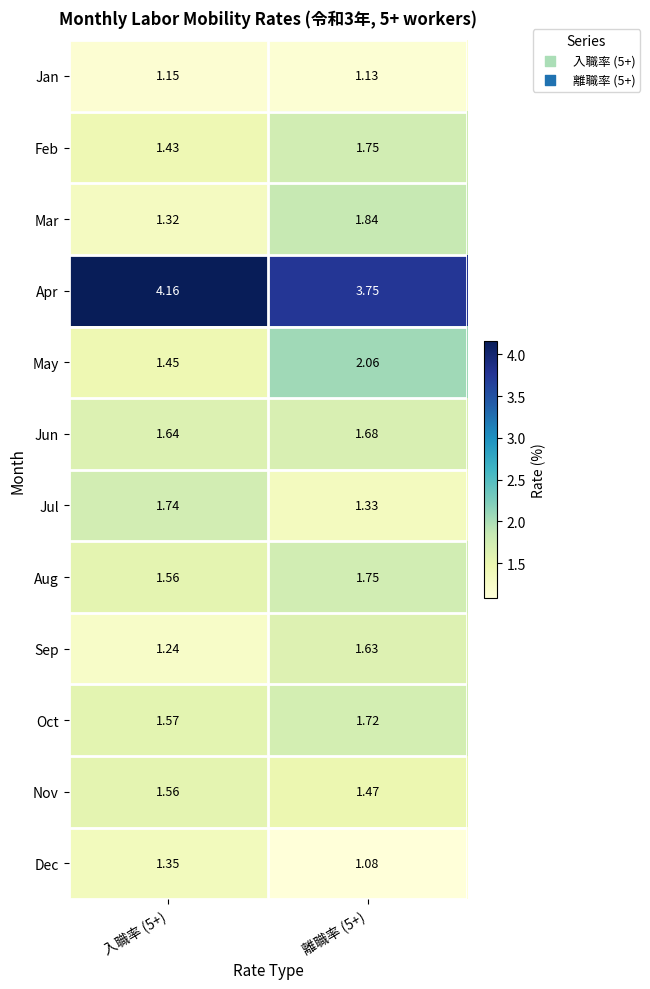

Which series has the largest total across all categories?

Apr